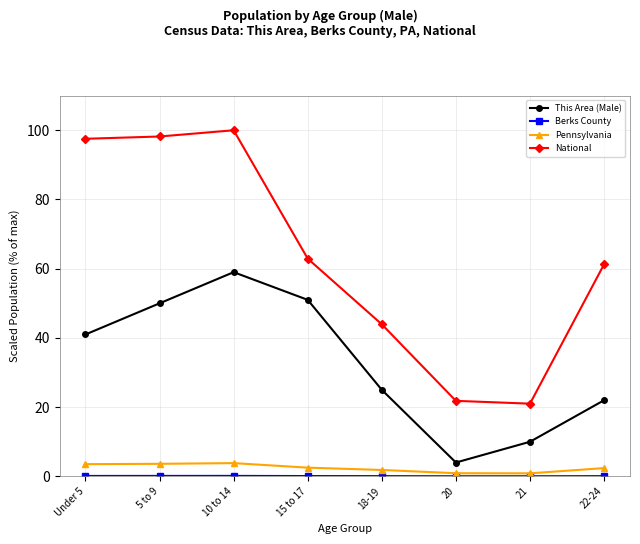

True or false: This Area (Male) and Pennsylvania cross at least once.

False